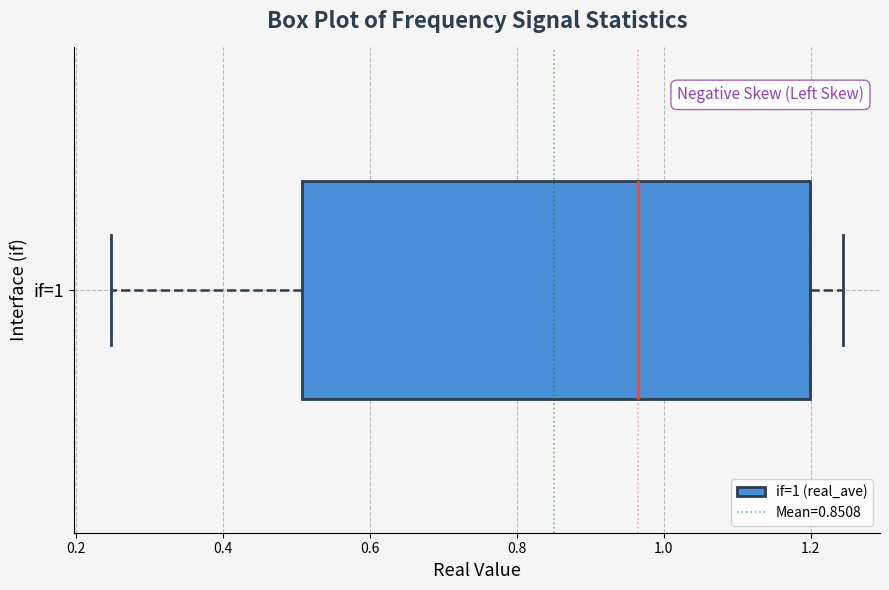

Read this box plot against the x-axis: the position of the median line, the range covered by the box, and the ends of both whiskers. The values are not printed on the chart, so give them approximately, as read against the axis.

median 0.96, box 0.50 to 1.20, whiskers 0.24 to 1.24